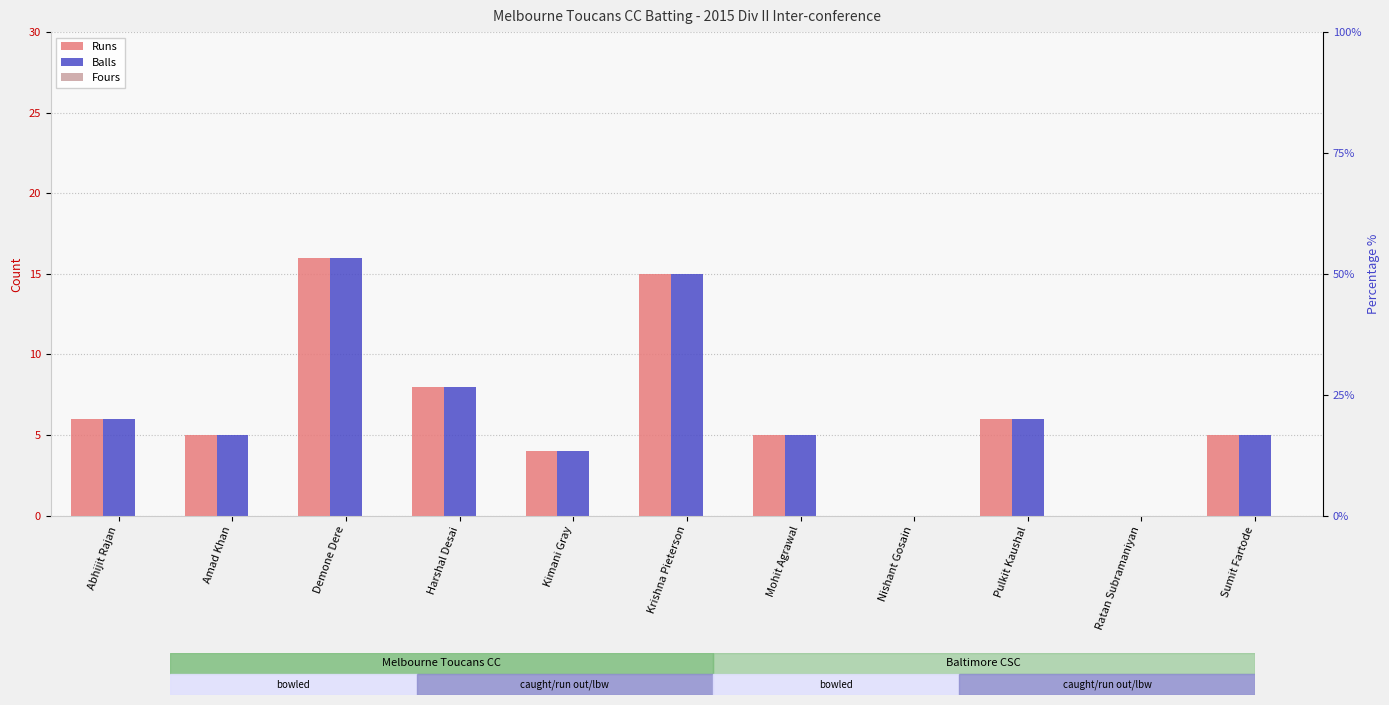

True or false: Runs has a value of 5 at Krishna Pieterson.

False